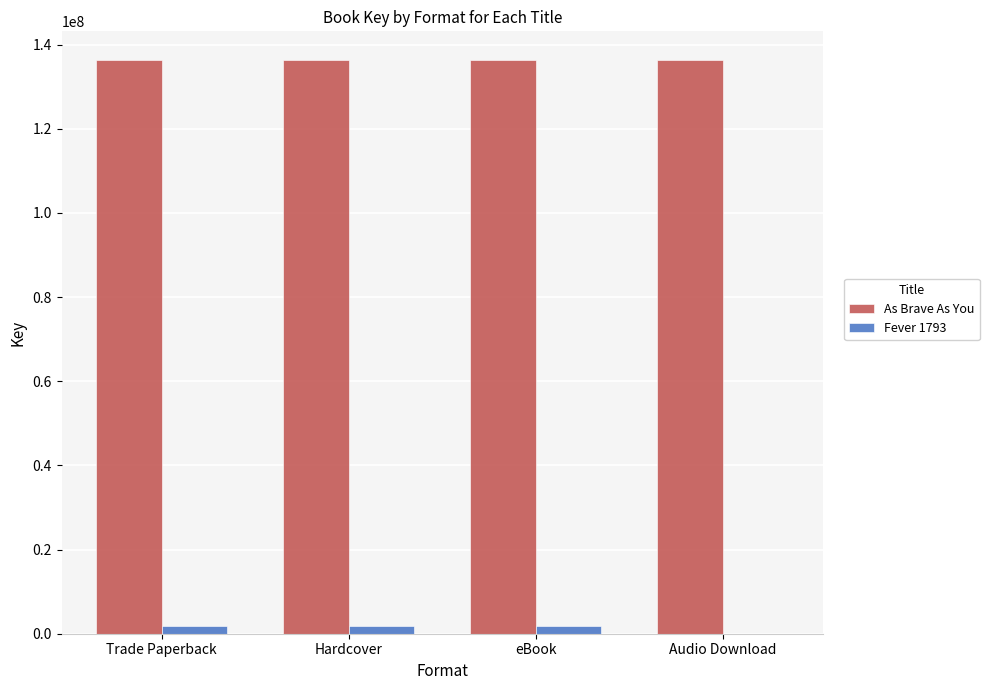

What is the average value of the As Brave As You series?

136319663